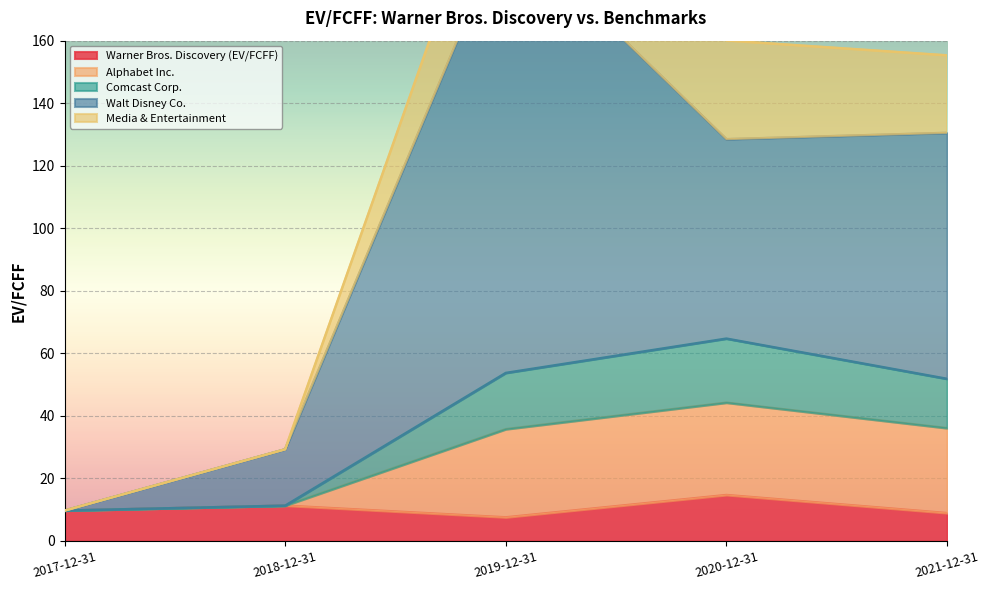

True or false: Comcast Corp. has a value of 11.3 at 2018-12-31.

True